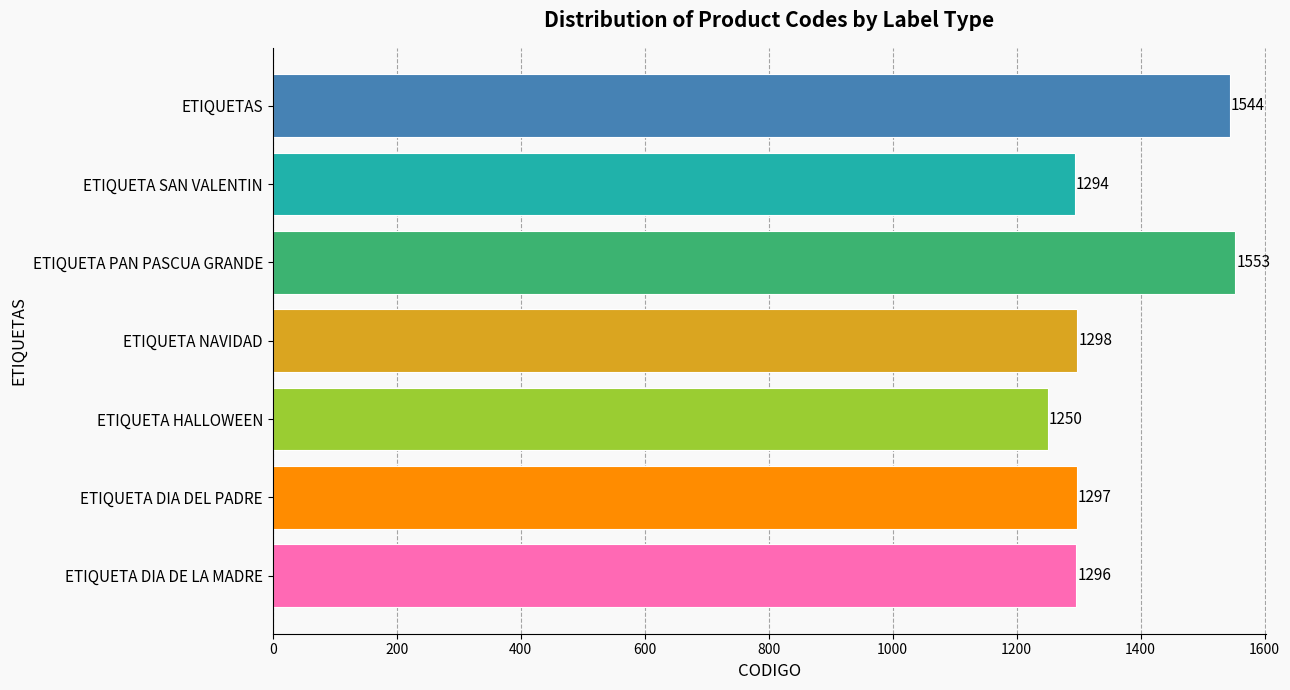

Rank the categories by value from lowest to highest.

ETIQUETA HALLOWEEN, ETIQUETA SAN VALENTIN, ETIQUETA DIA DE LA MADRE, ETIQUETA DIA DEL PADRE, ETIQUETA NAVIDAD, ETIQUETAS, ETIQUETA PAN PASCUA GRANDE